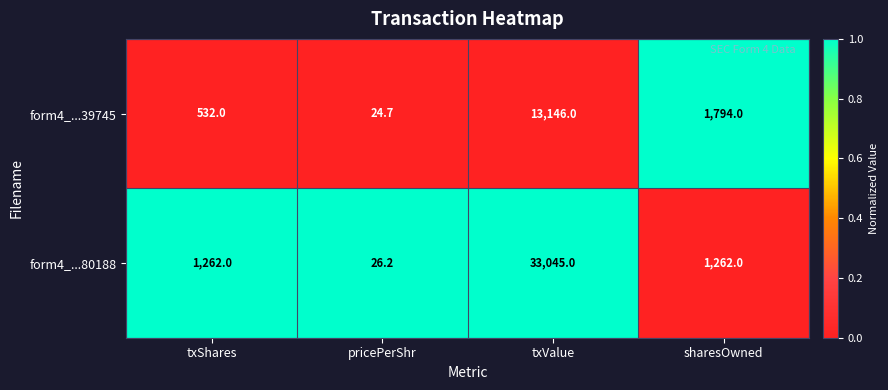

At which category is the sum across all series the highest?

txValue